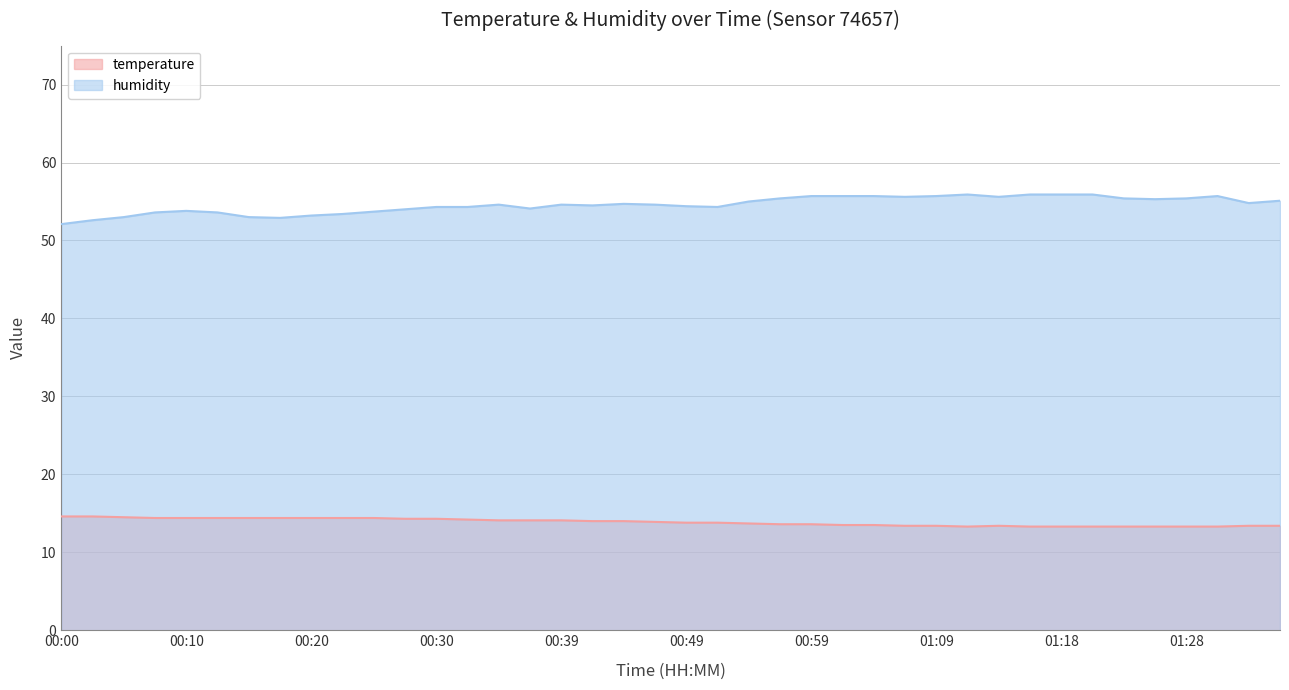

What is the maximum value for temperature?

14.6